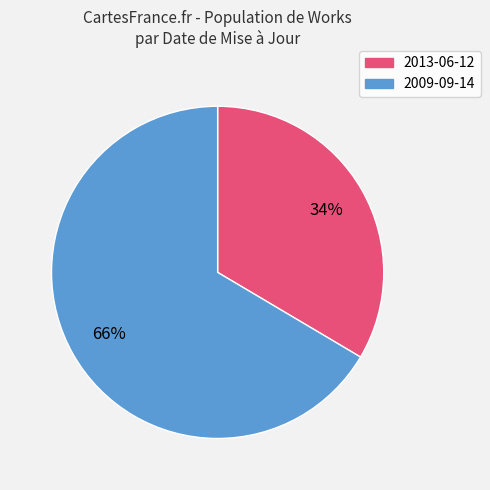

Is it true that 2013-06-12 is 34% of the pie?

True